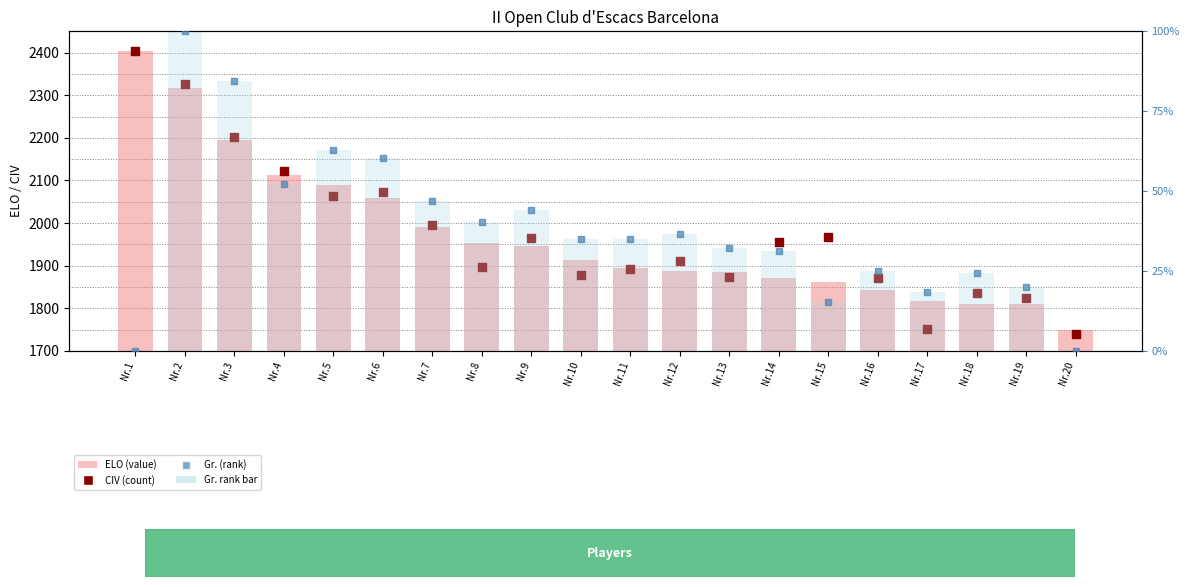

At how many categories does at least one series exceed 262?

20